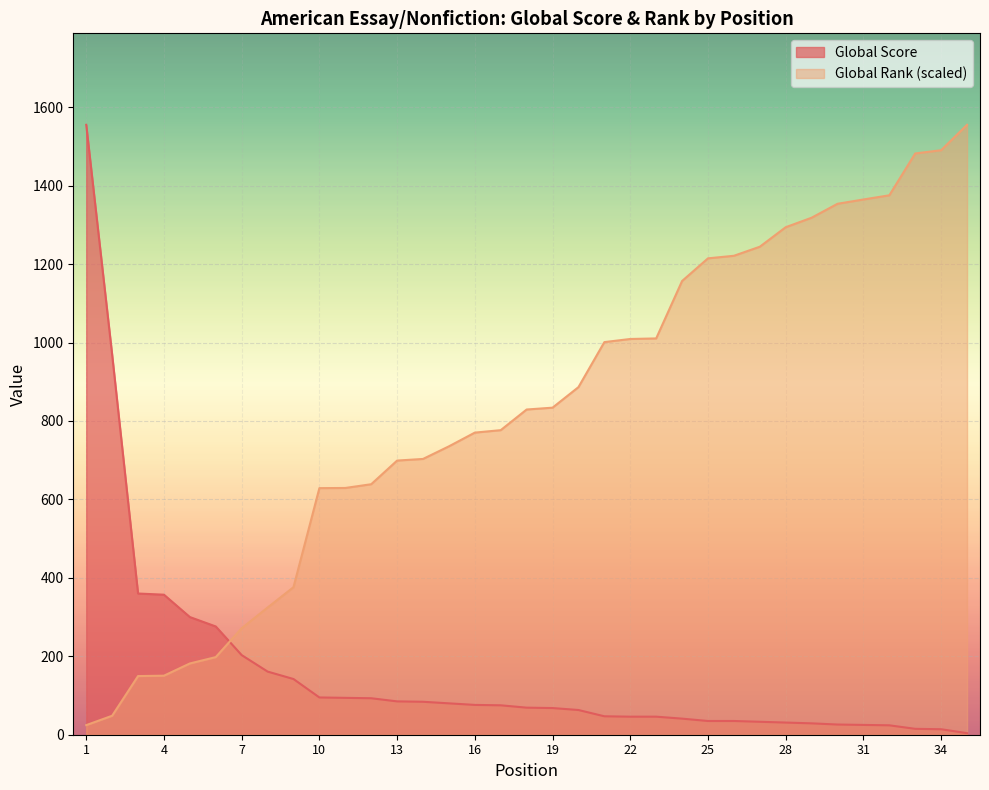

What is the value of the Global Rank point at the 31st from the left?

1364.6